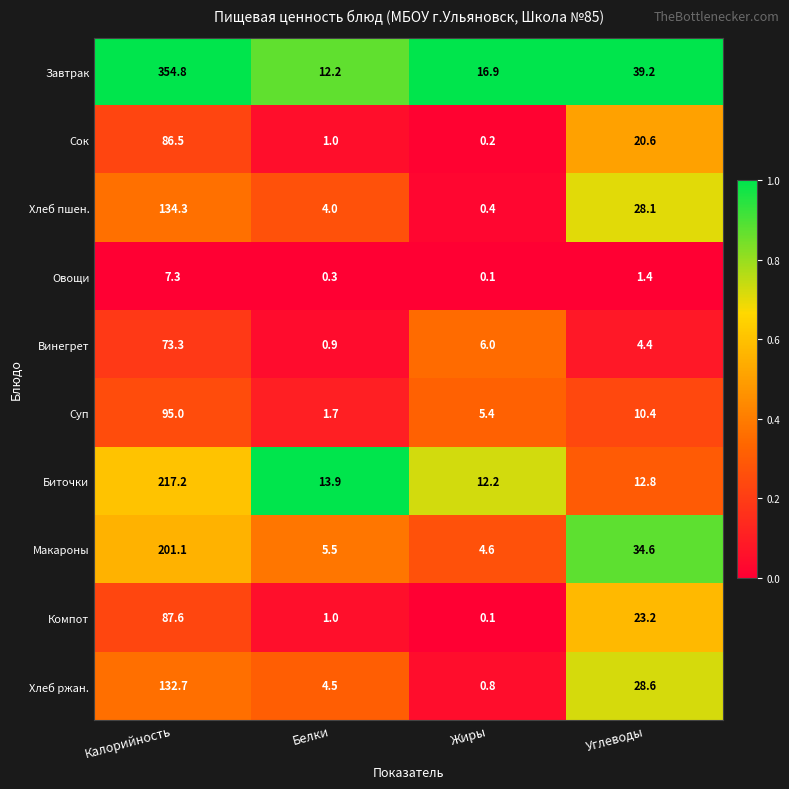

Is the value of Винегрет at Углеводы greater than the value of Компот at Жиры?

Yes